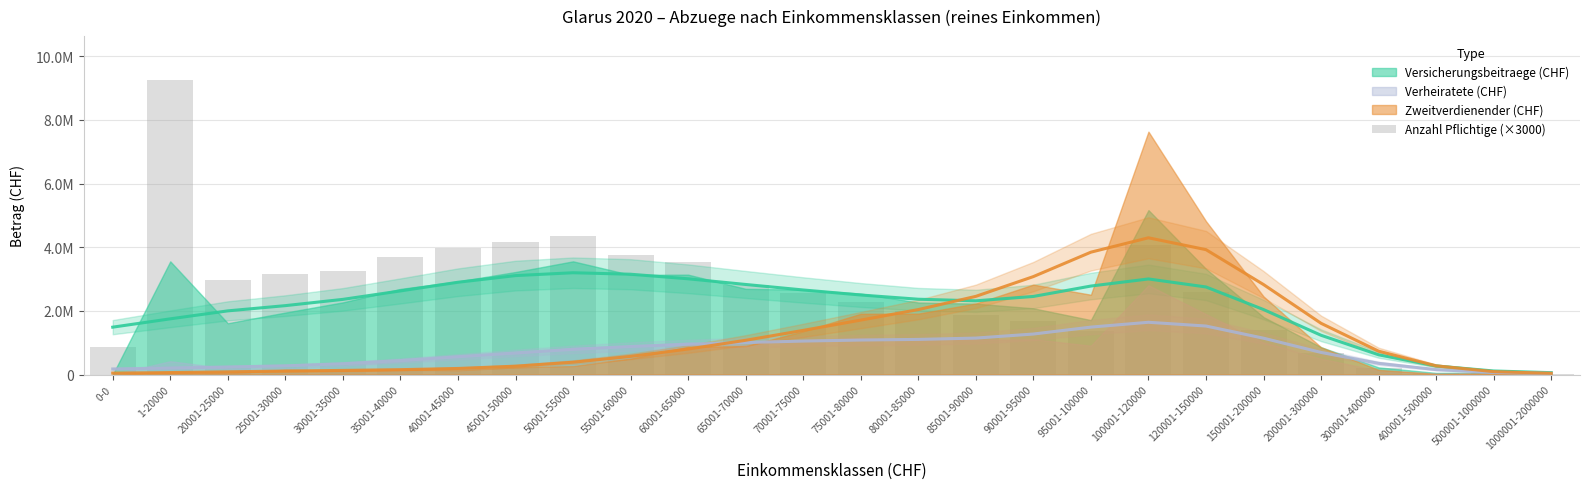

What is the difference between the maximum and minimum values?

9222000